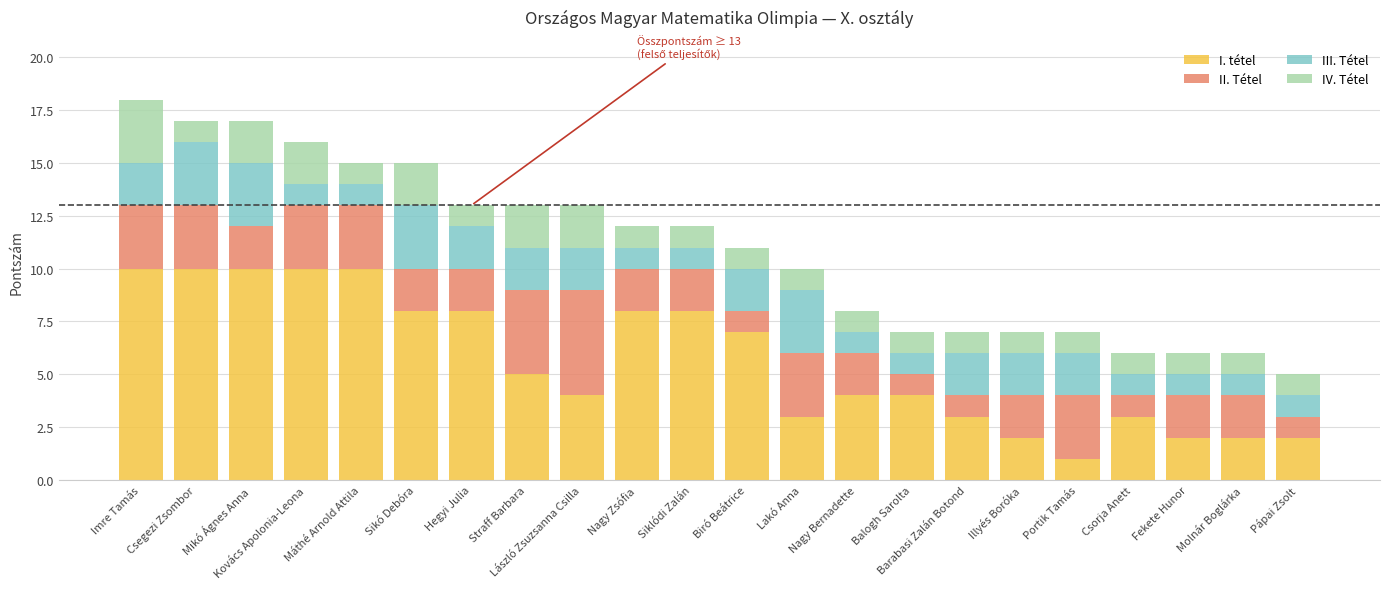

What is the difference between the second highest and minimum values in the I. tétel series?

9